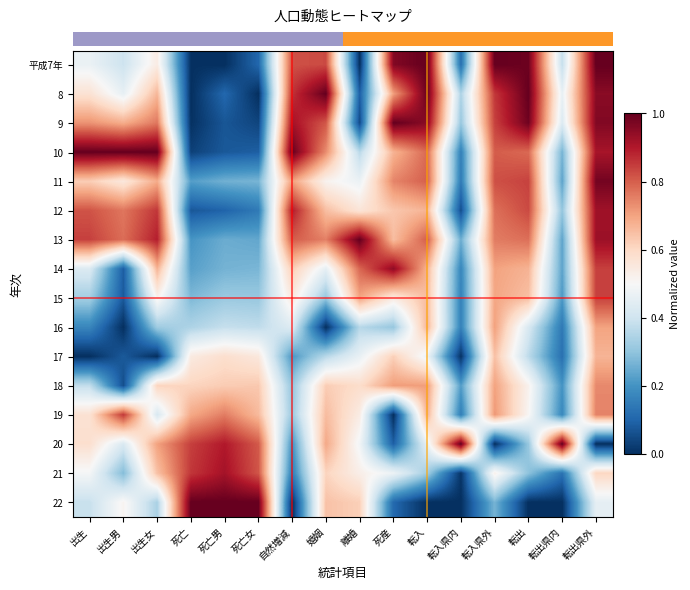

Between 転入県内 and 死亡, which is larger?

転入県内